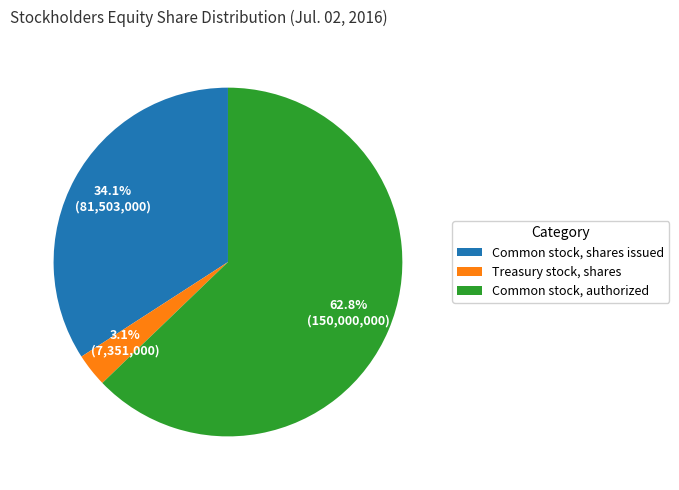

How much of the chart is everything except Common stock, shares issued?

65.9%